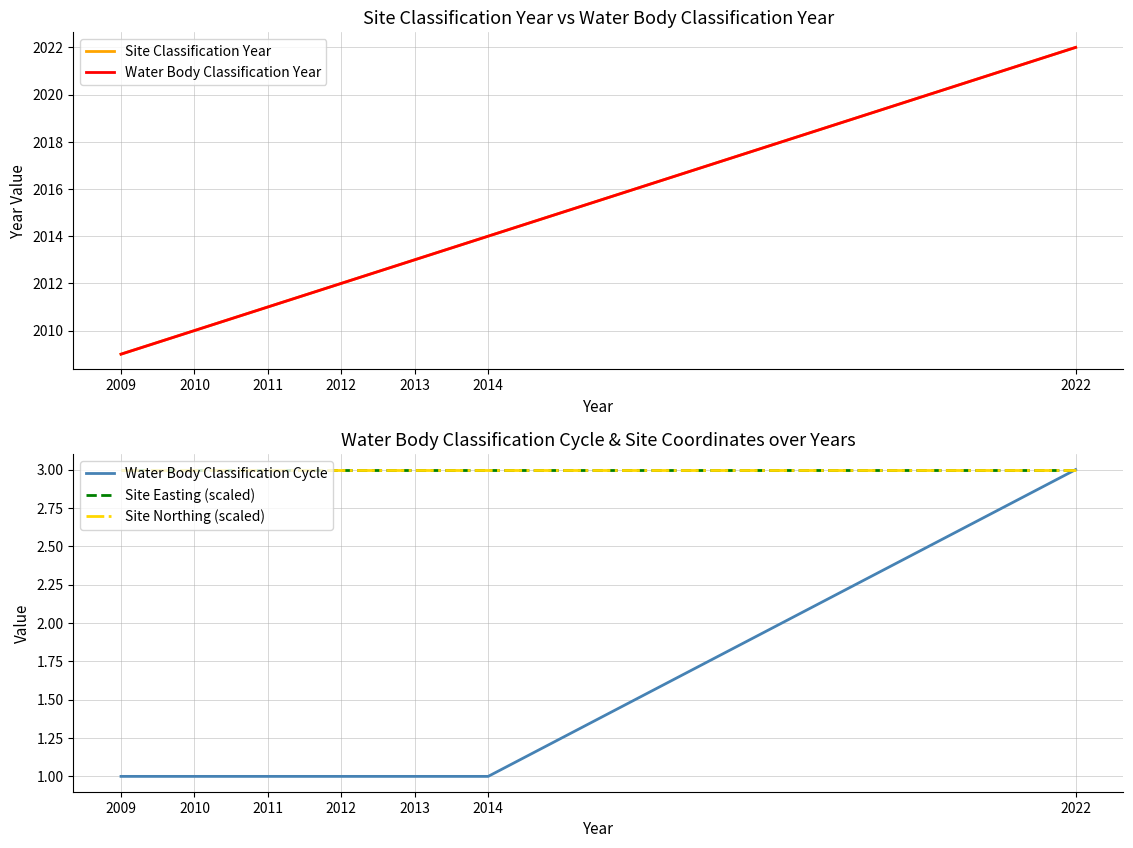

Which label corresponds to the smallest value in the chart?

2009